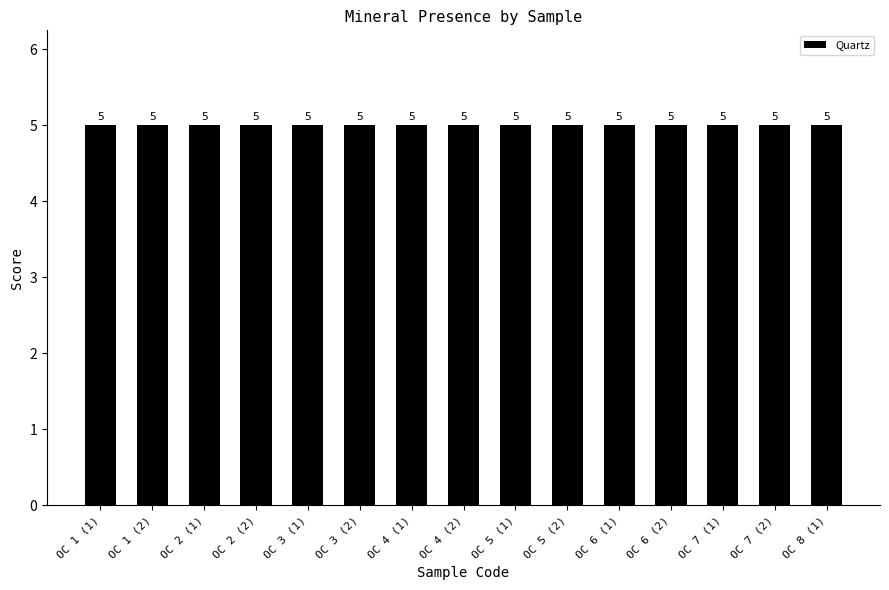

Is it true that Quartz equals 5.0 at OC 1 (1)?

True